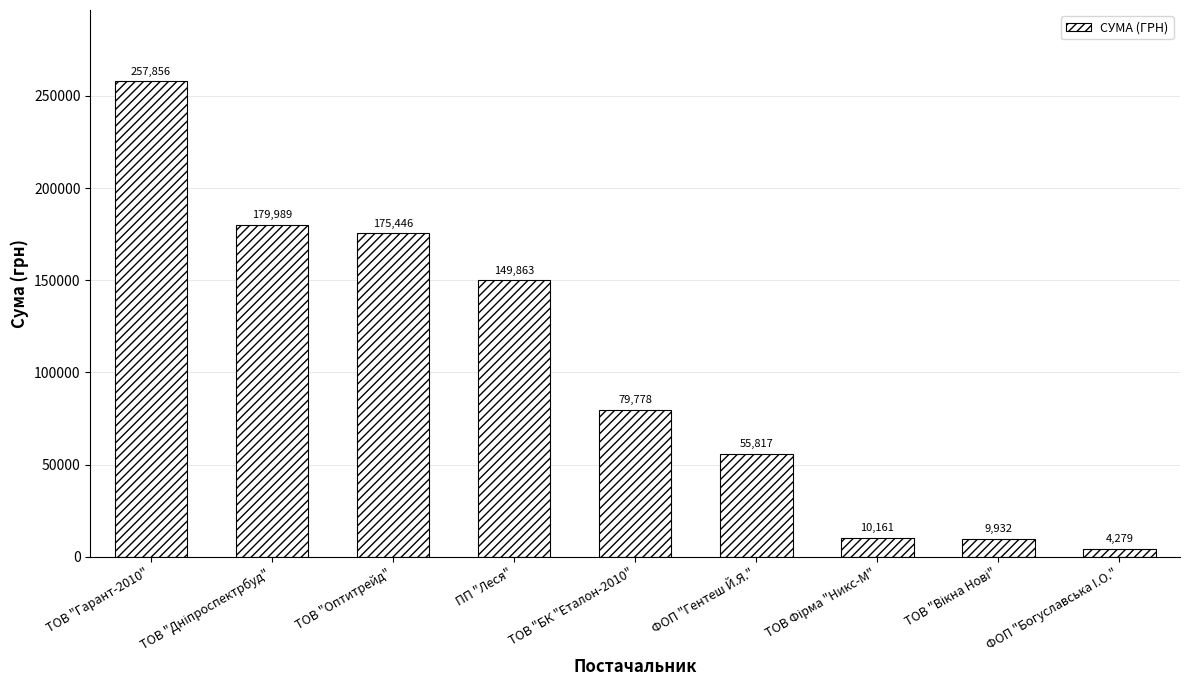

What is the change in value from ТОВ "БК "Еталон-2010" to ФОП "Гентеш Й.Я."?

-23961.0